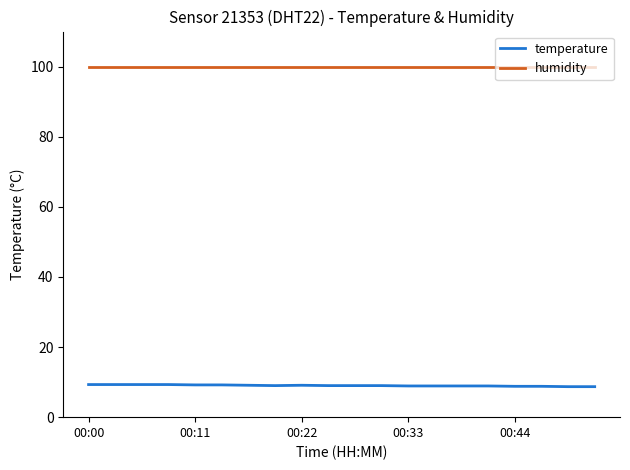

Rank the series by their maximum value, from highest to lowest.

humidity, temperature